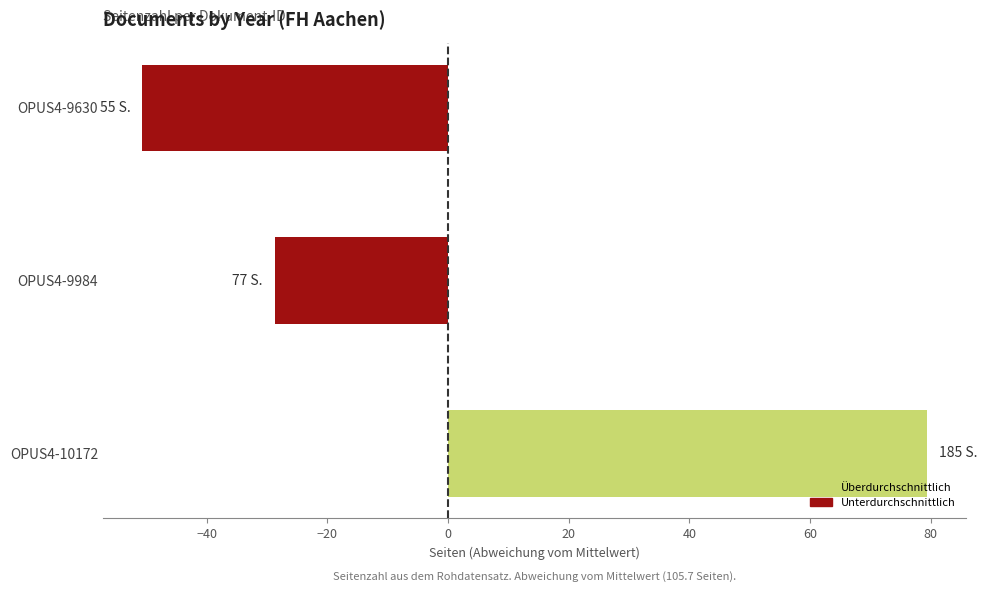

Rank the categories by value from lowest to highest.

OPUS4-9630, OPUS4-9984, OPUS4-10172